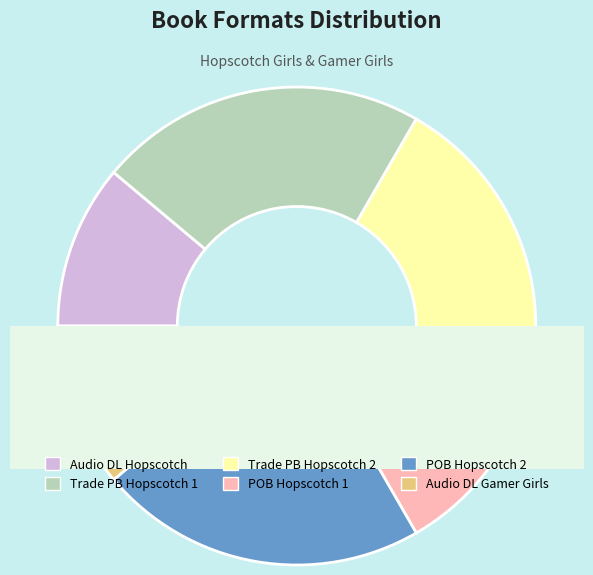

Is it true that Paper Over Board (Hopscotch) 1 is 16% of the pie?

False